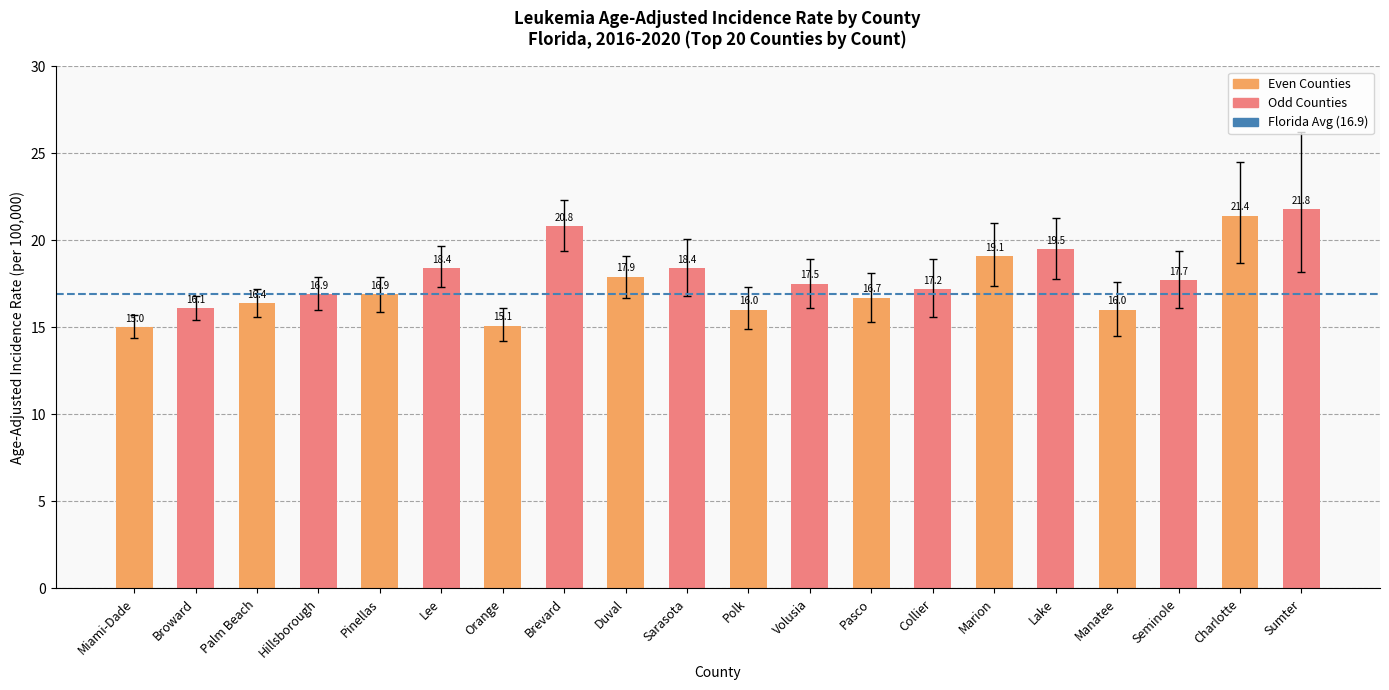

What is the difference between the values at Sarasota and Charlotte?

3.0